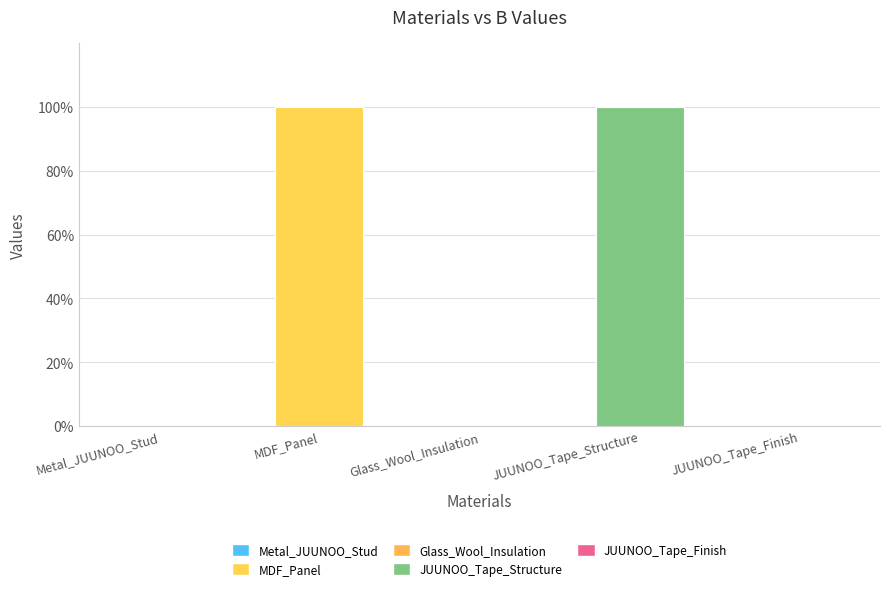

Count the values in the range 0 to 100.

5